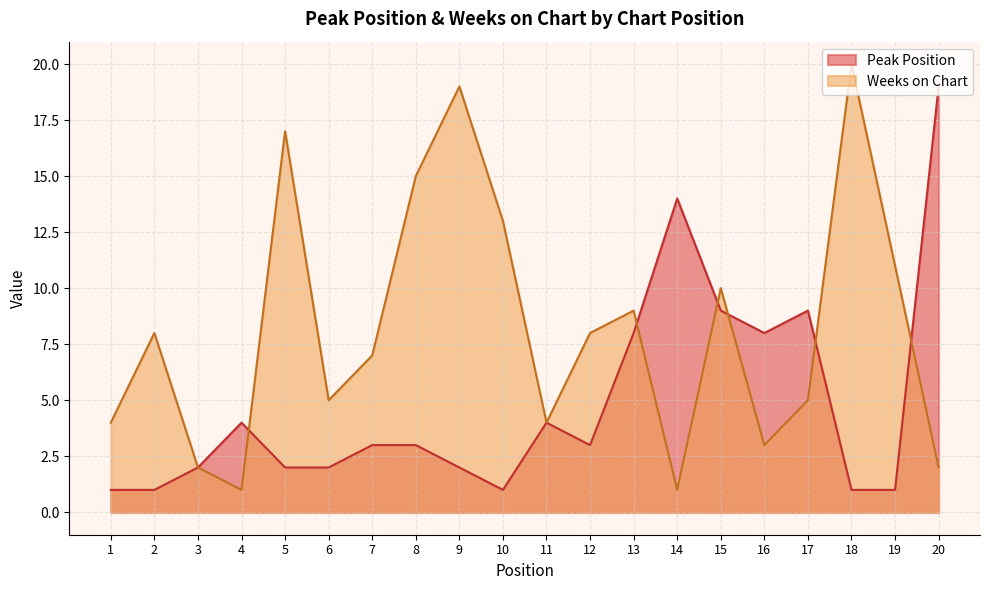

List the labels in order of Weeks on Chart value, largest first.

18, 9, 5, 8, 10, 19, 15, 13, 2, 12, 7, 6, 17, 1, 11, 16, 3, 20, 4, 14